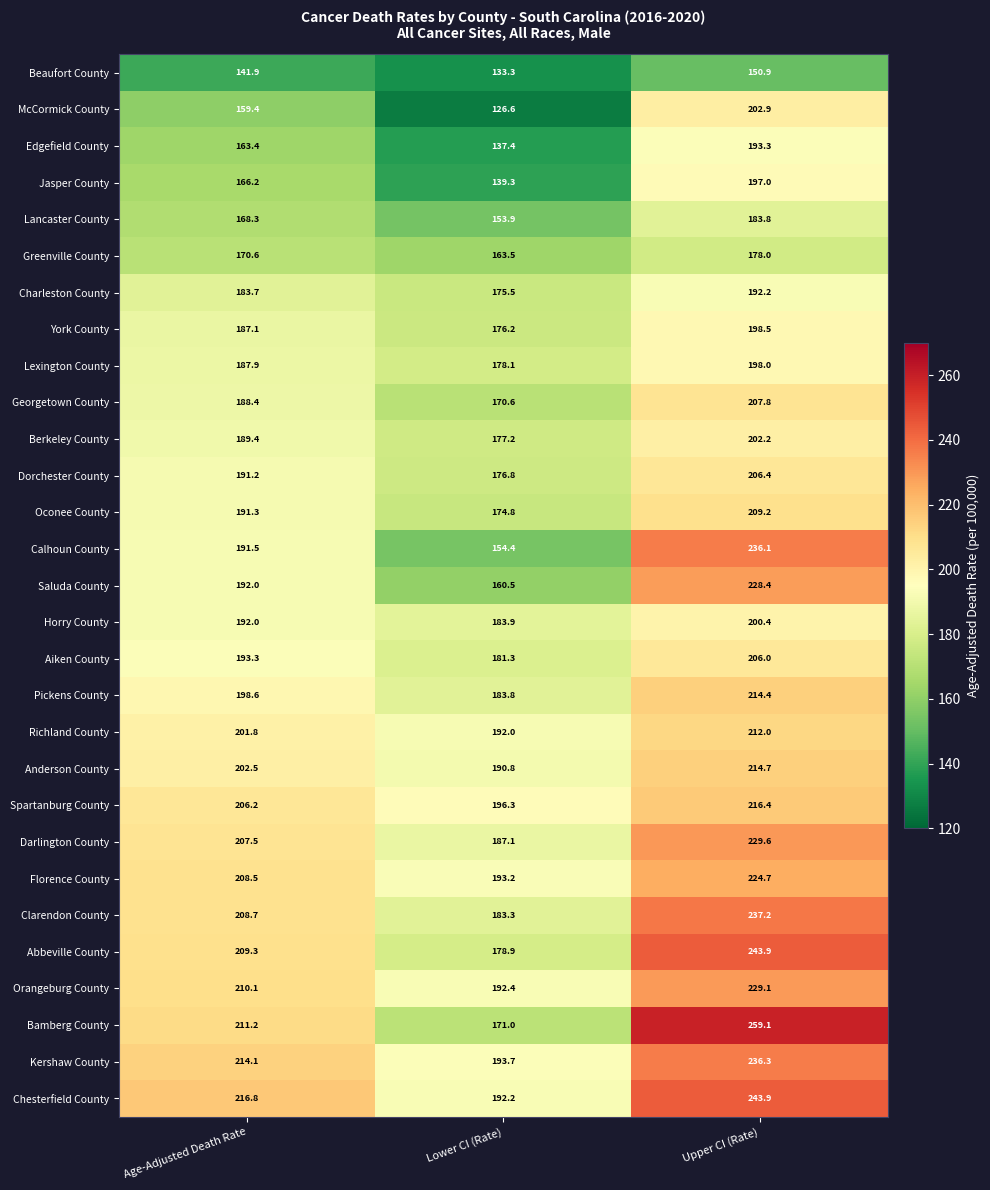

What is the smallest value displayed?

126.6